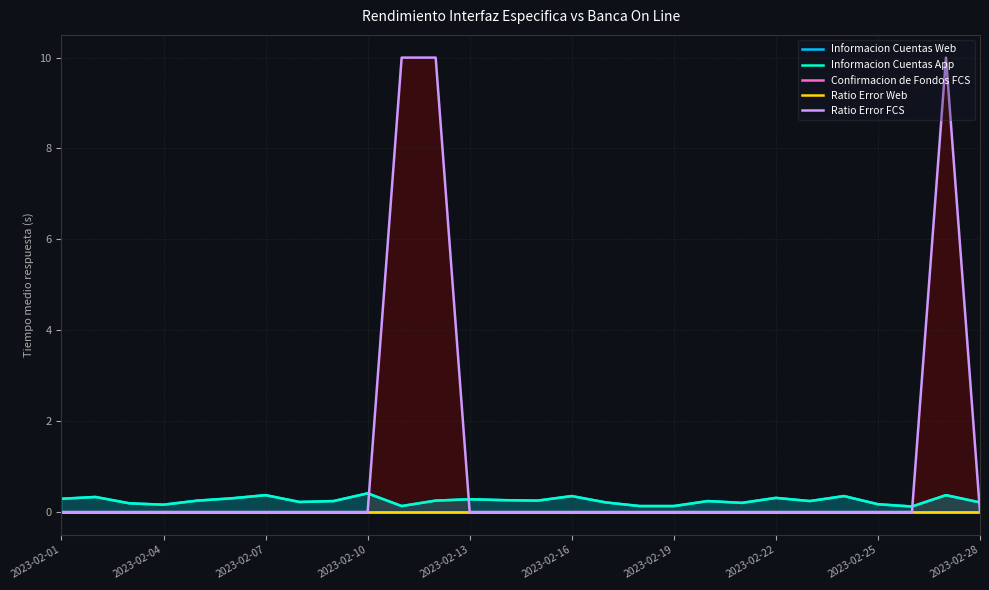

What is the maximum value for Informacion Cuentas App?

0.4